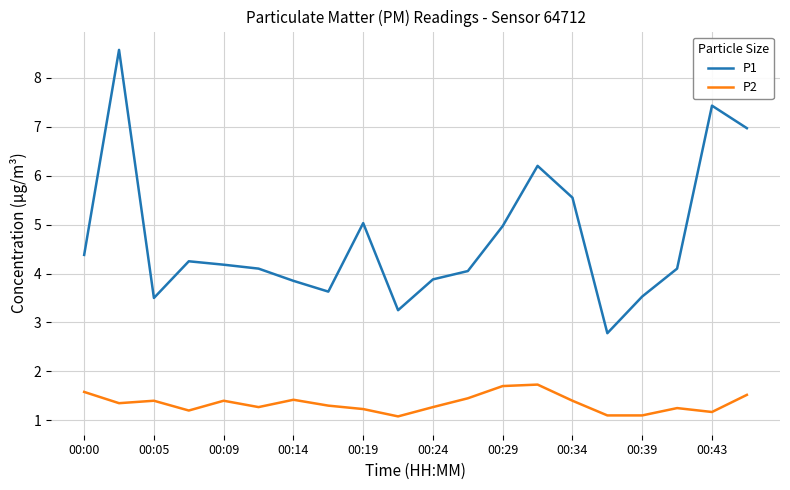

What is the difference between the second highest and second lowest values in the P1 series?

4.2